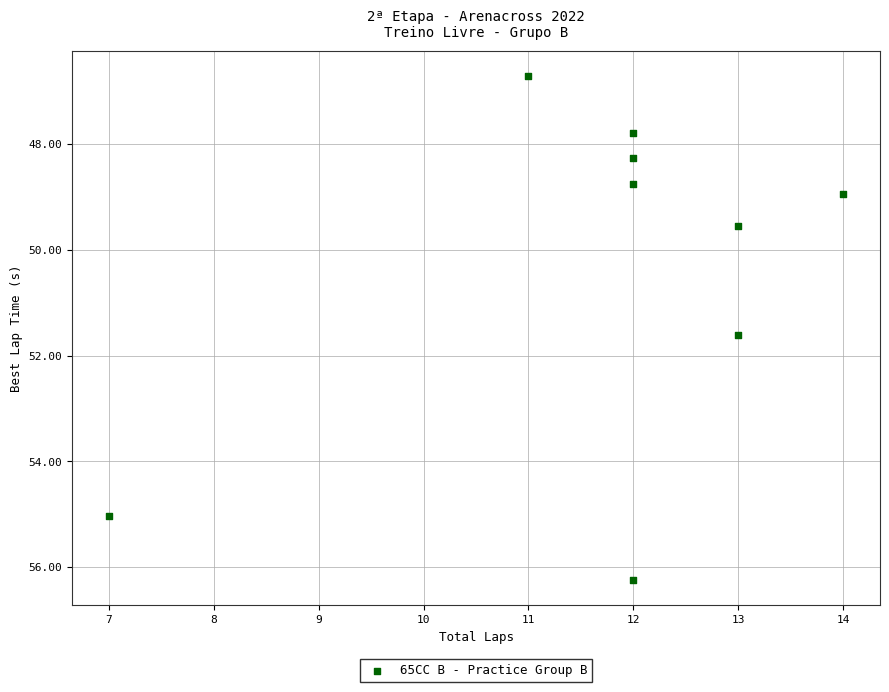

What Y value in the scatter plot is closest to 51?

51.6